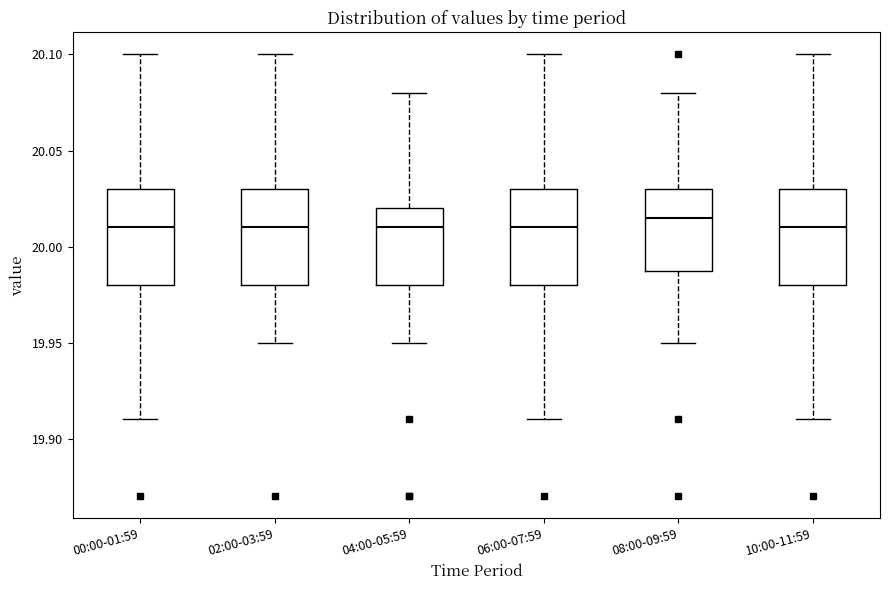

Reading left to right, transcribe this box plot: for each box, give where its median line is, the range the box spans, and where its two whiskers end, as read against the y-axis. The values are not printed on the chart, so give them approximately, as read against the axis.

00:00-01:59: median 20.010, box 19.980 to 20.030, whiskers 19.910 to 20.100
02:00-03:59: median 20.010, box 19.980 to 20.030, whiskers 19.950 to 20.100
04:00-05:59: median 20.010, box 19.980 to 20.020, whiskers 19.950 to 20.080
06:00-07:59: median 20.010, box 19.980 to 20.030, whiskers 19.910 to 20.100
08:00-09:59: median 20.015, box 19.990 to 20.030, whiskers 19.950 to 20.080
10:00-11:59: median 20.010, box 19.980 to 20.030, whiskers 19.910 to 20.100